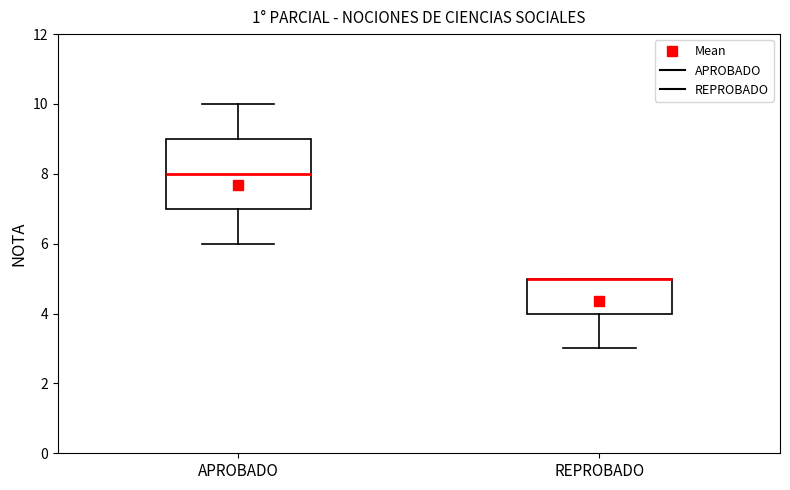

Reading left to right, read every box against the y-axis: the position of its median line, the range the box covers, and the ends of its whiskers. The values are not printed on the chart, so give them approximately, as read against the axis.

APROBADO: median 8, box 7 to 9, whiskers 6 to 10
REPROBADO: median 5 (drawn on the box's upper edge), box 4 to 5, whiskers 3 to 5